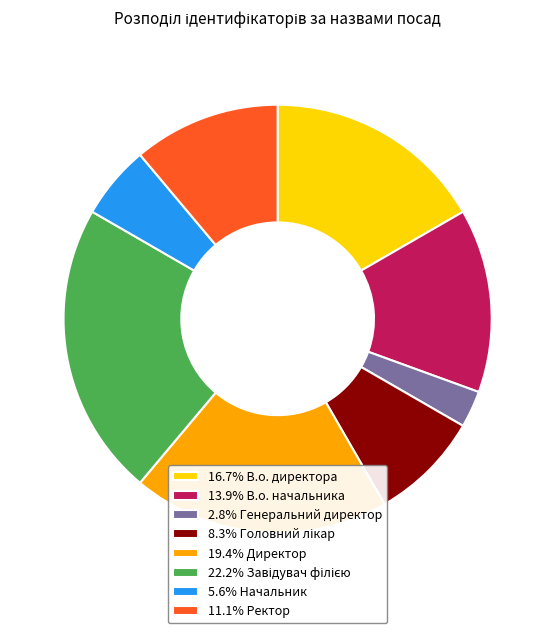

How many segments does this pie chart have?

8